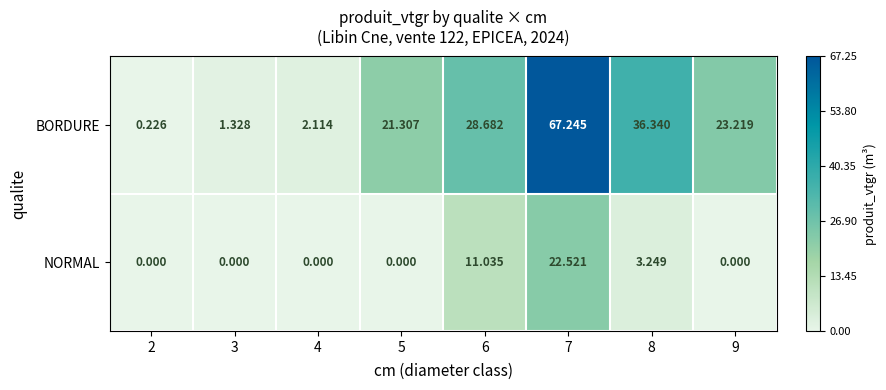

Rank the series at 7 from lowest to highest value.

NORMAL, BORDURE